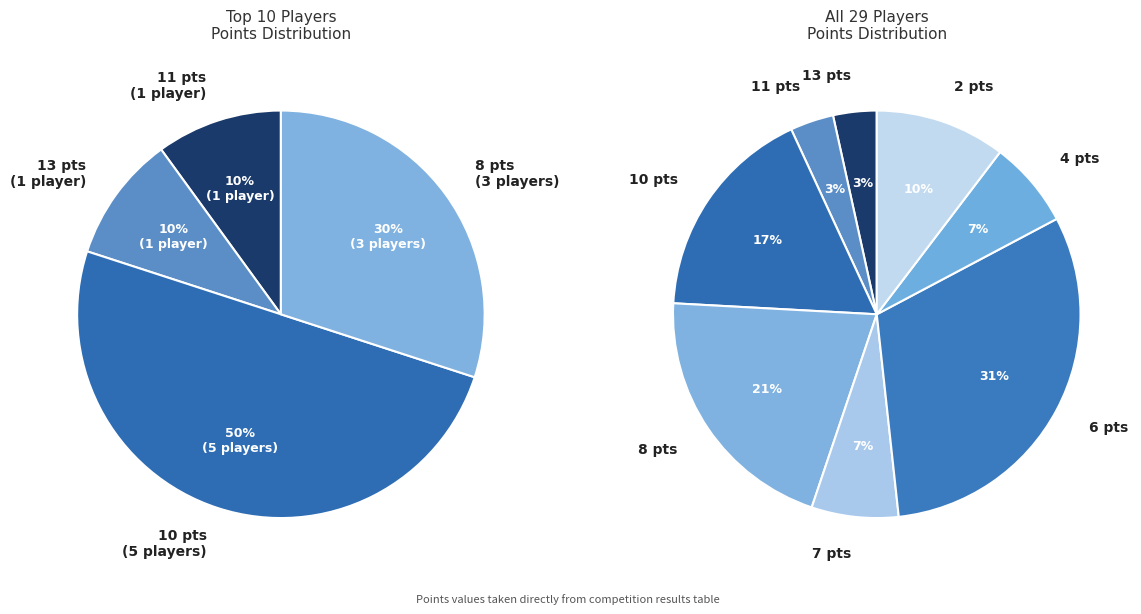

Does 8 Points represent more than half of the total?

No